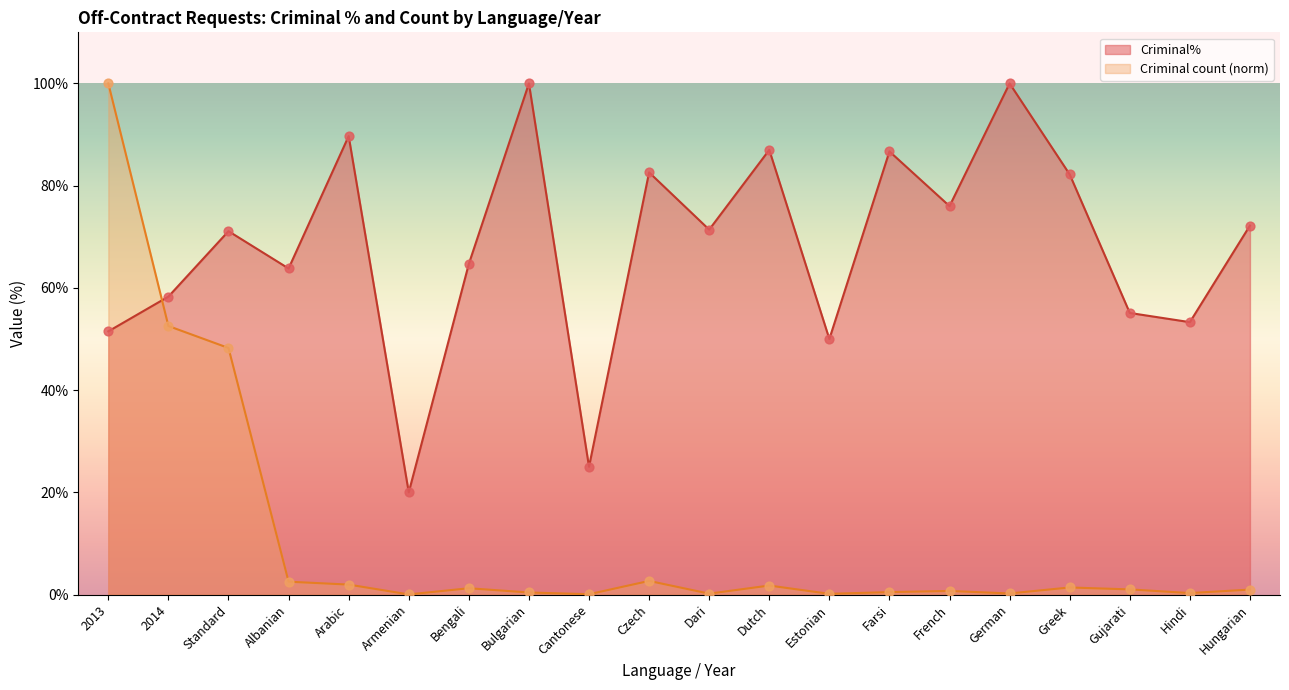

At how many categories does at least one series exceed 12?

20